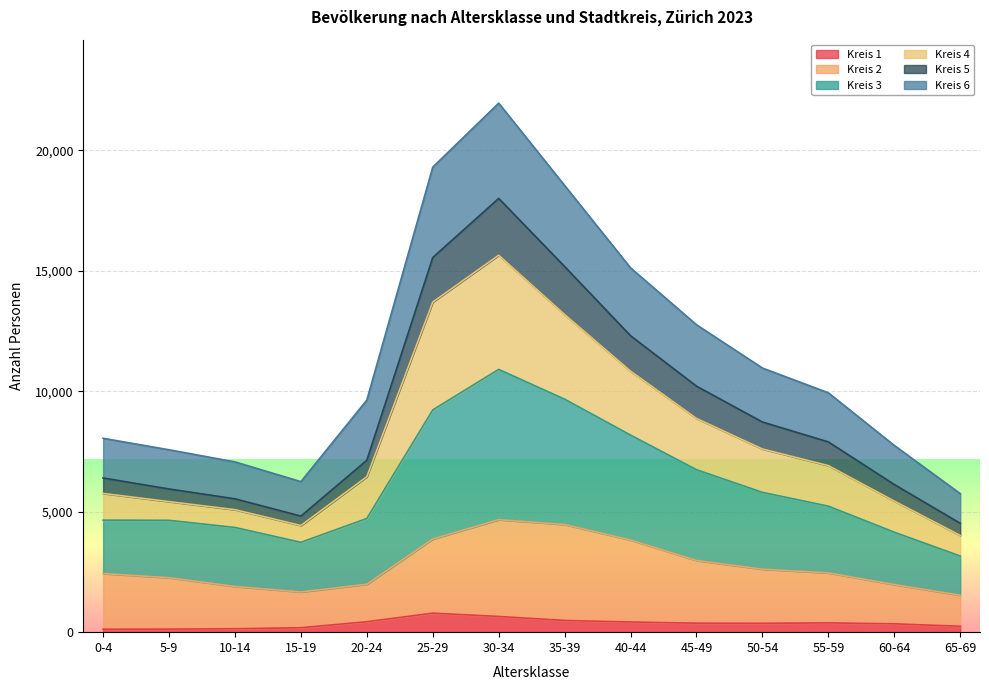

At which label does Kreis 3 first exceed 6914?

25-29